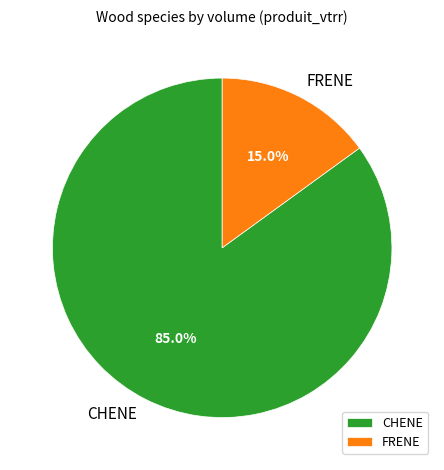

What portion of the pie excludes FRENE?

85.0%